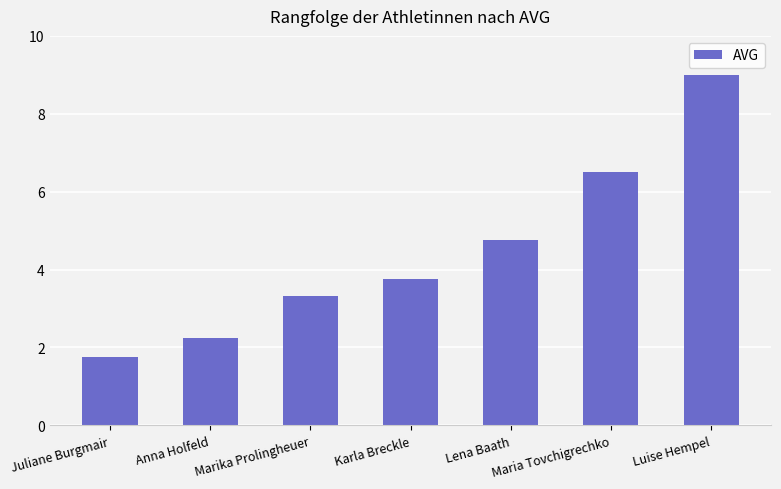

What value does the data have at Marika Prolingheuer?

3.3